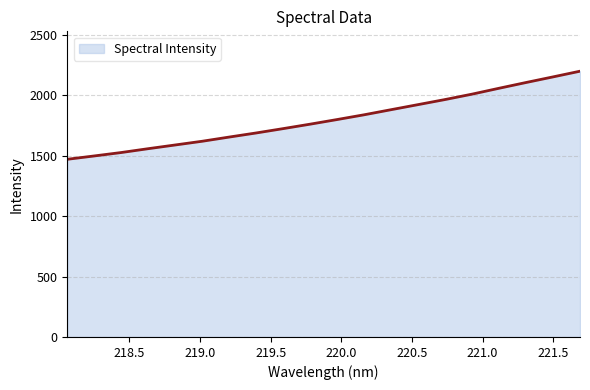

What is the smallest value displayed?

1469.9